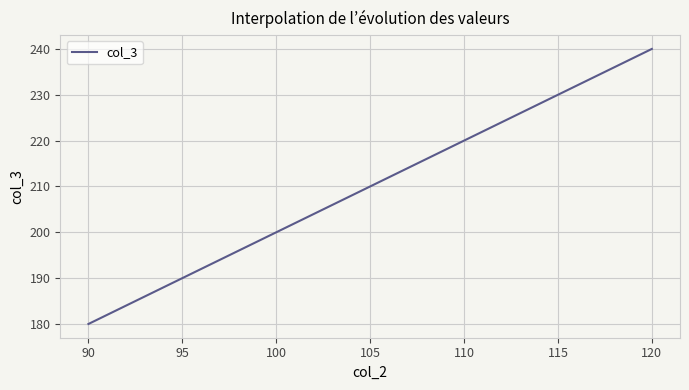

What is the difference between the maximum and minimum values?

60